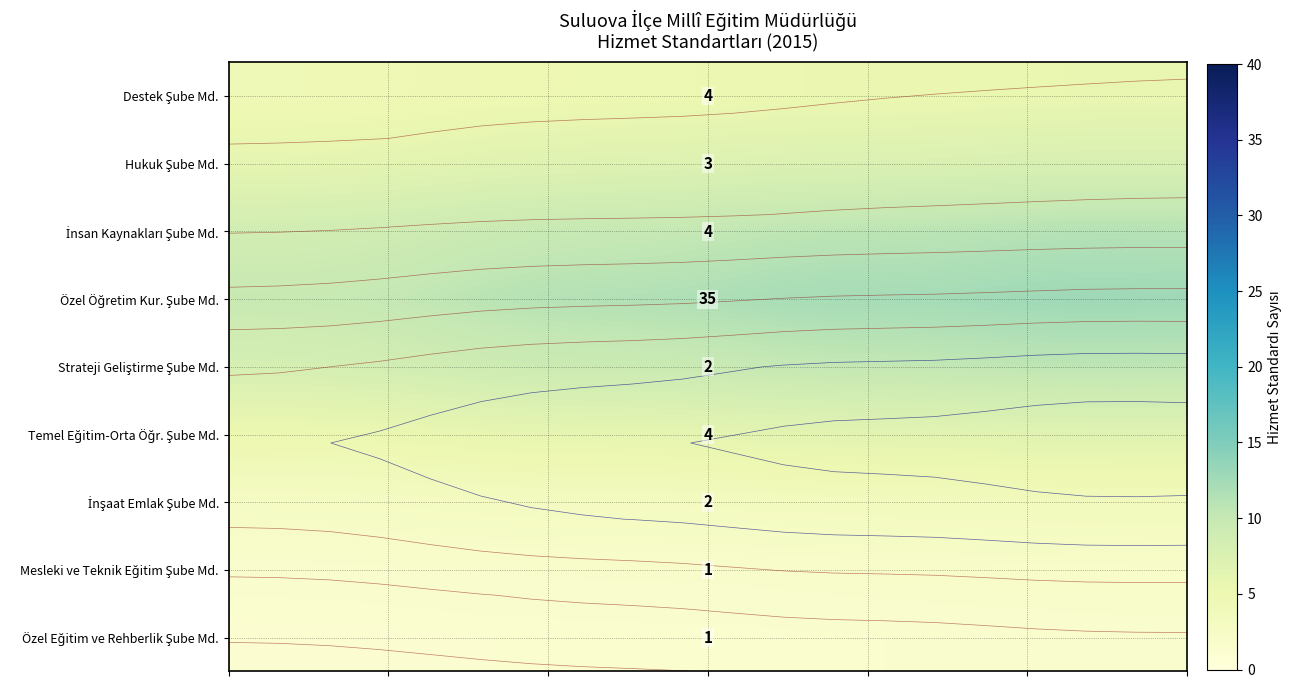

Is it true that row_4 equals 14.1 at 5?

False